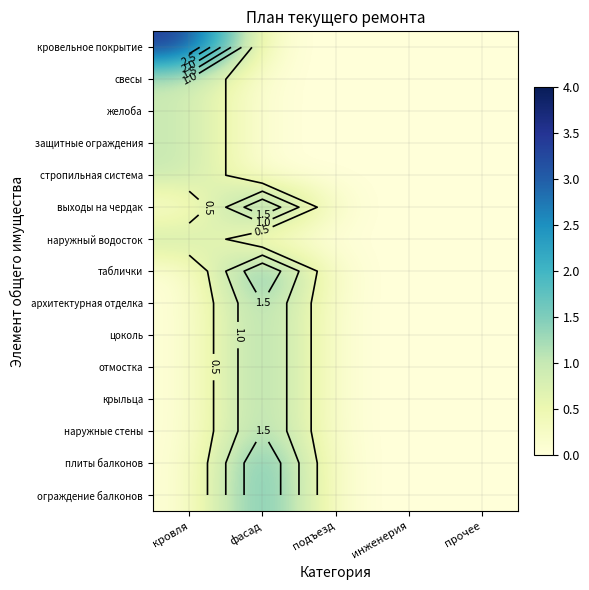

What is the sum of all стропильная система values?

1.0